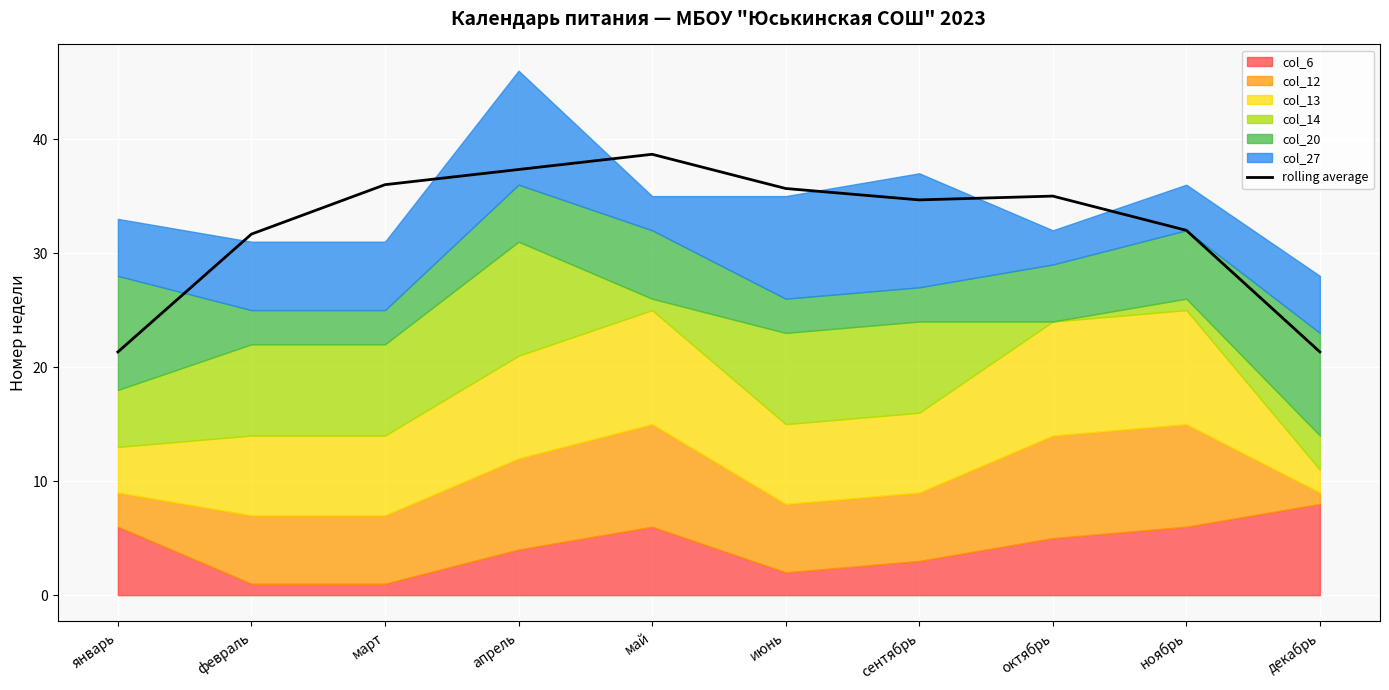

What is the label of the 4th point from the left?

апрель